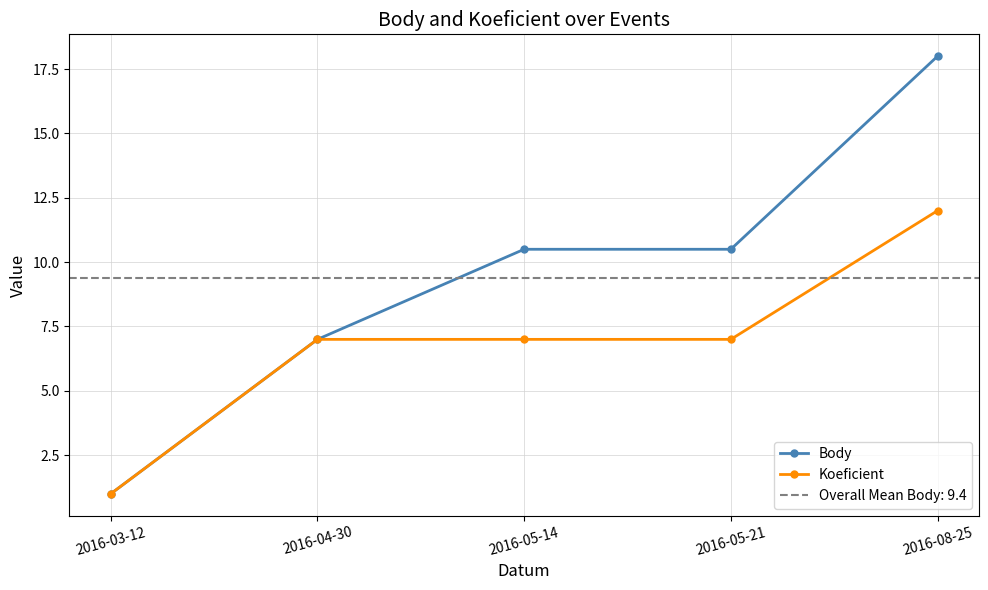

What are all the series names shown in the legend?

Body, Koeficient